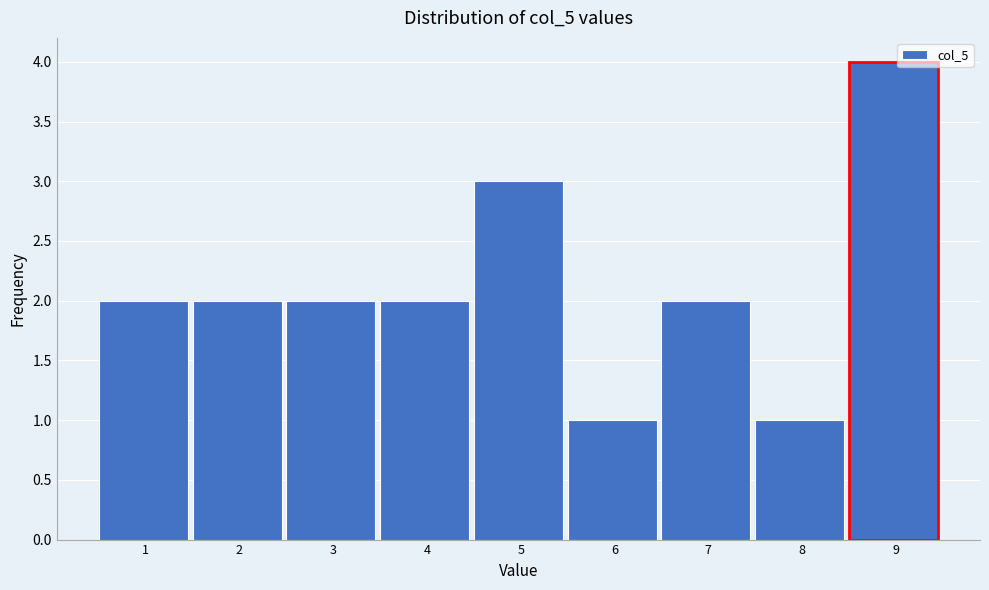

Reading left to right, what are all the values shown in this chart?

2	2	2	2	3	1	2	1	4